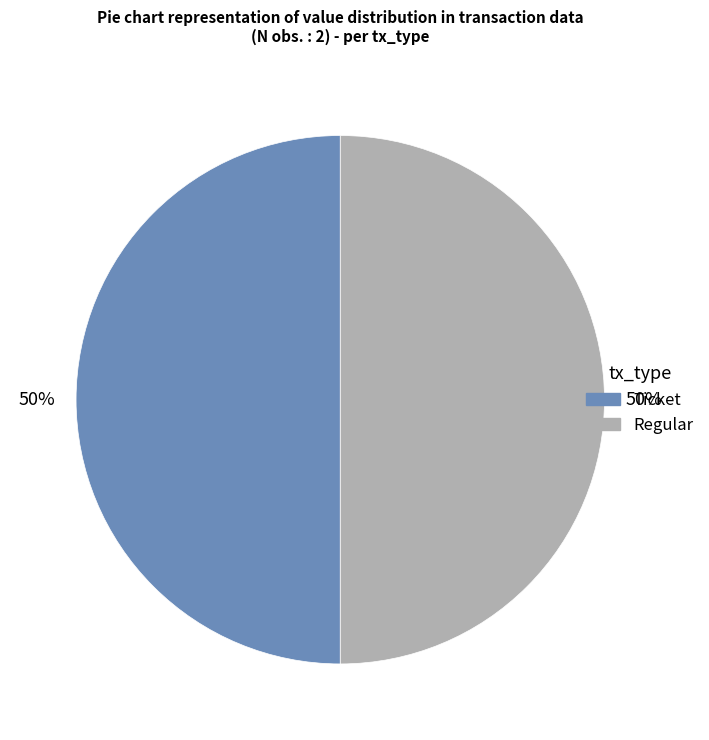

To the nearest percent, what is the average slice percentage?

50%